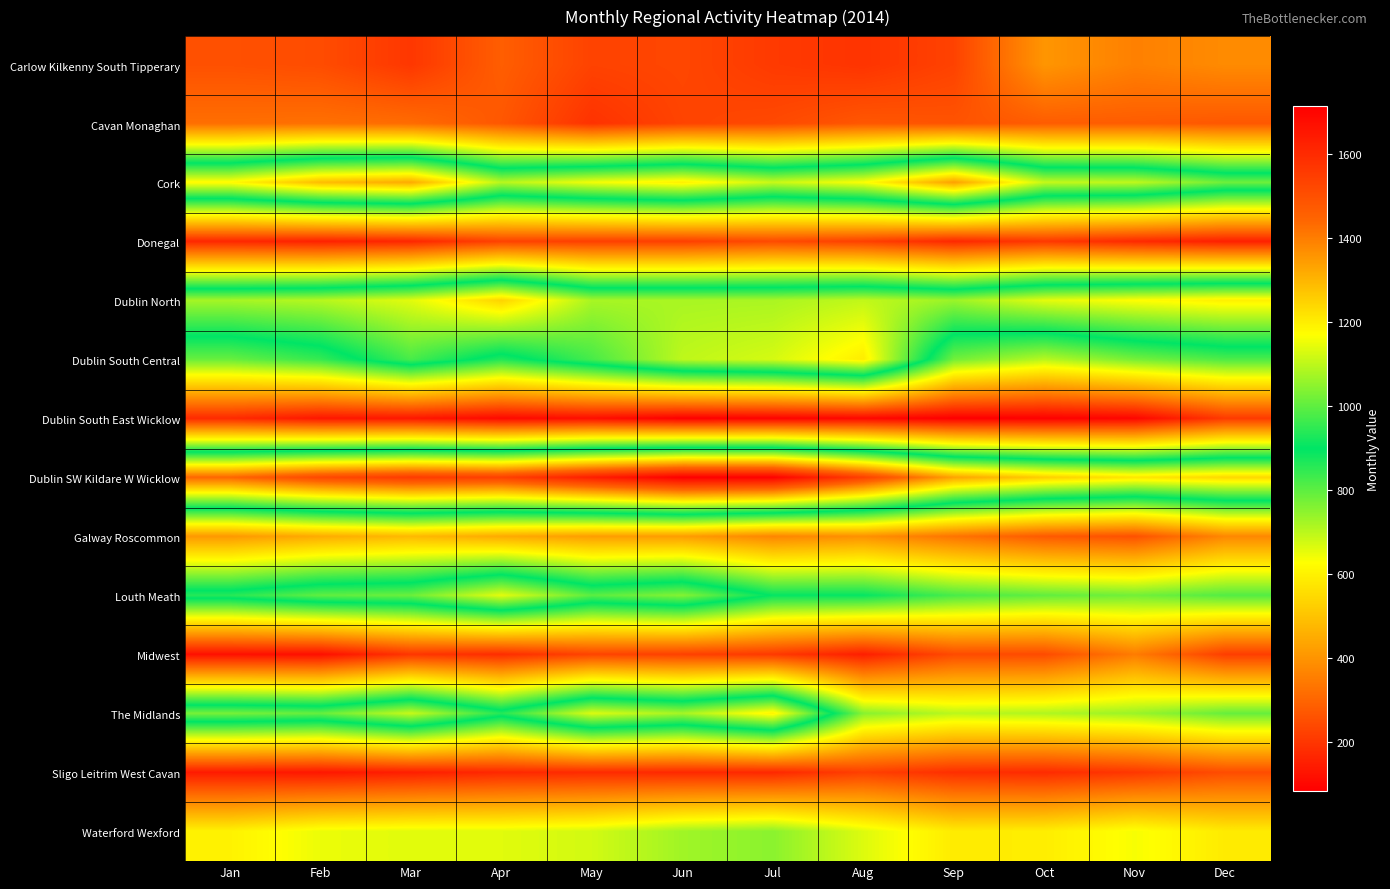

Which label corresponds to the largest value in the chart?

Jun